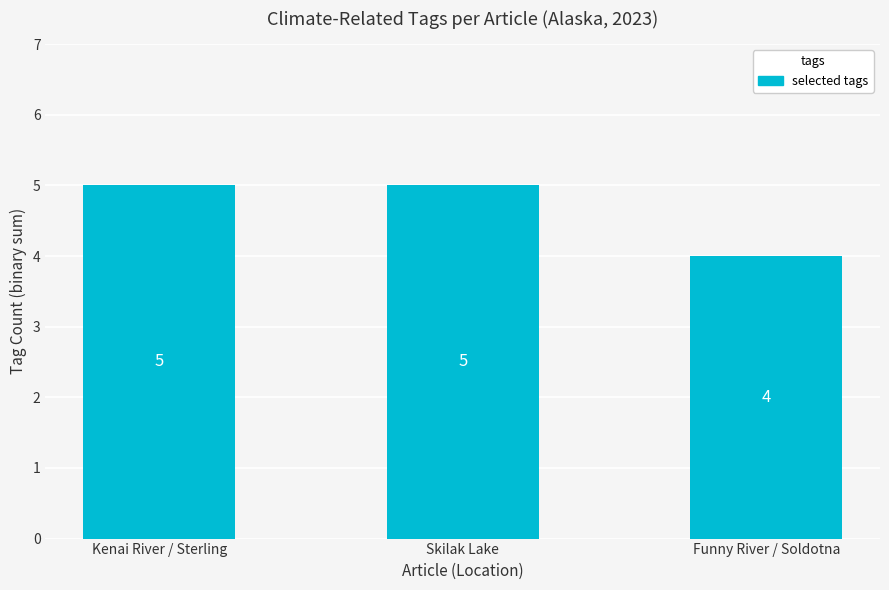

The chart shows a value of 7 at Funny River / Soldotna. True or false?

False